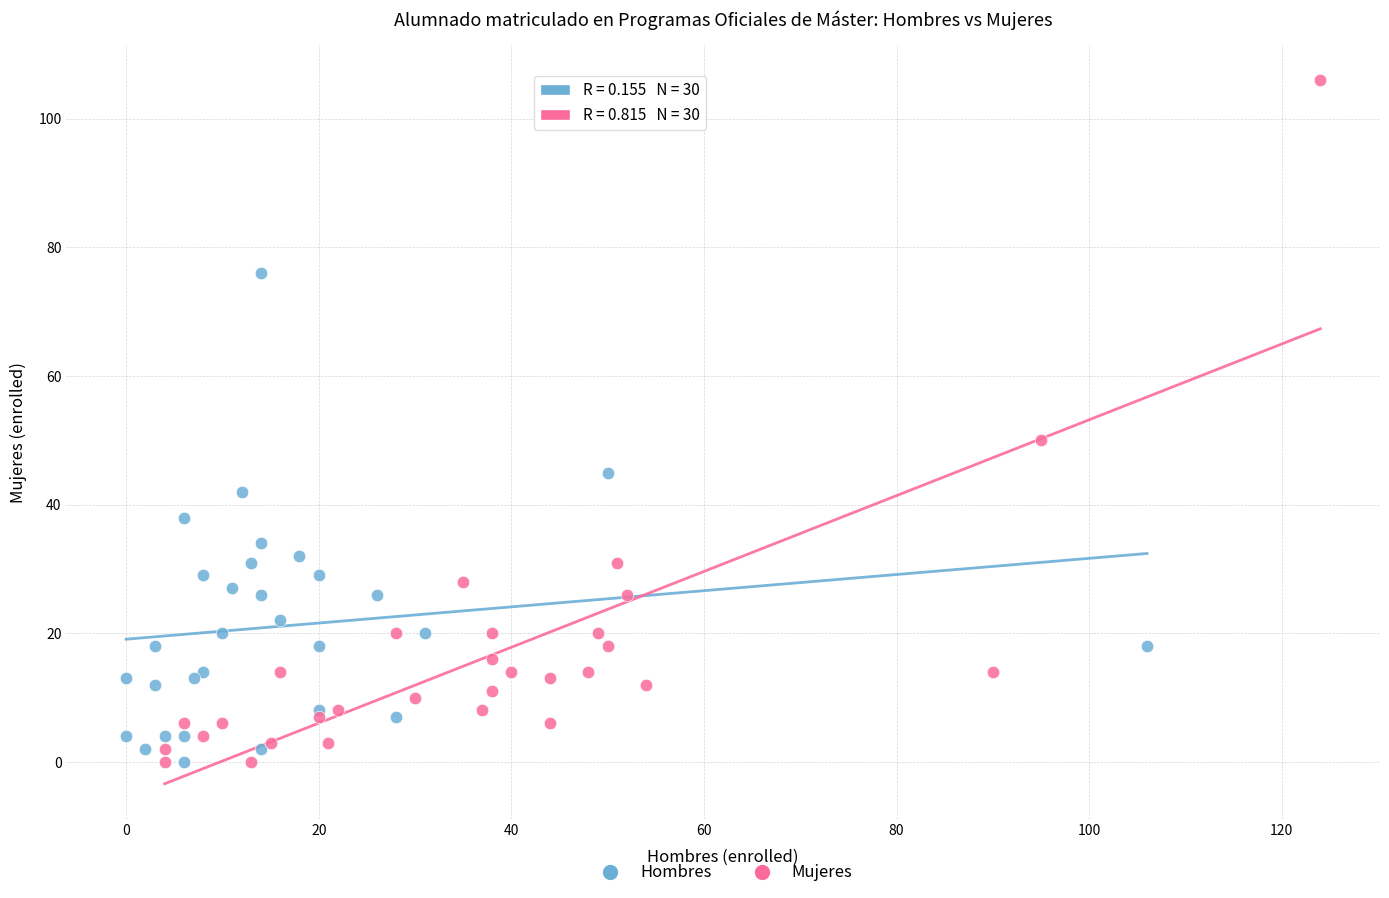

What are all the series names shown in the legend?

Hombres, Mujeres